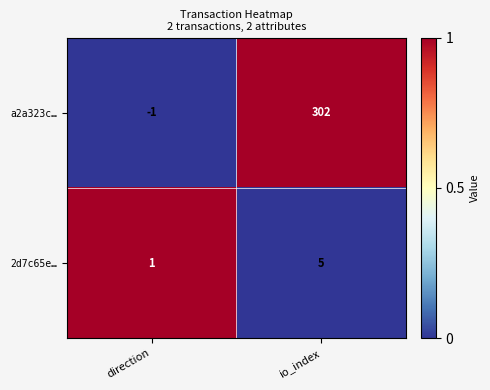

What is the difference between the a2a323c… values at io_index and direction?

303